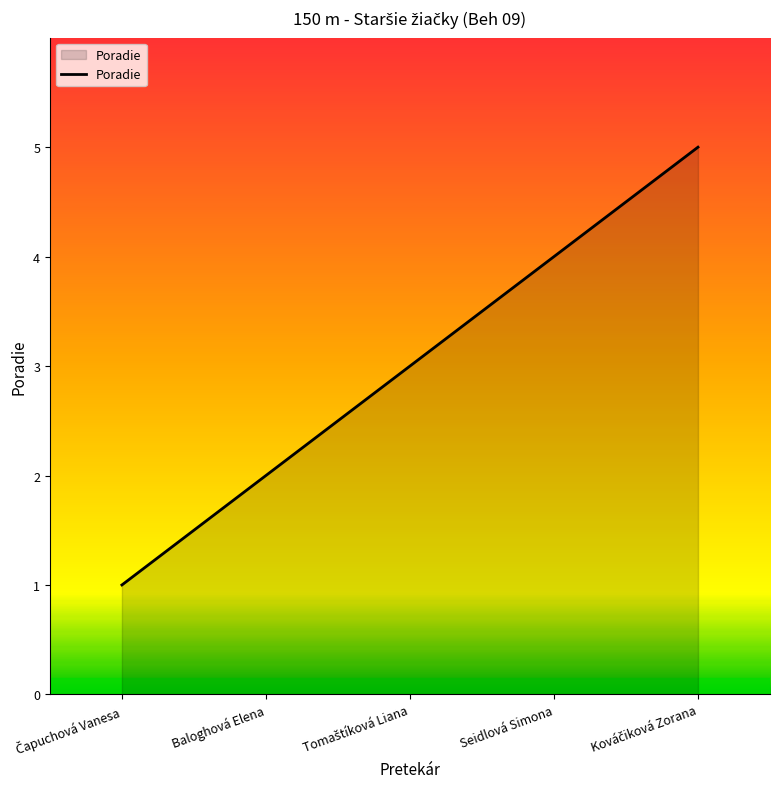

True or false: there are more than 0 points higher than both neighbors.

False